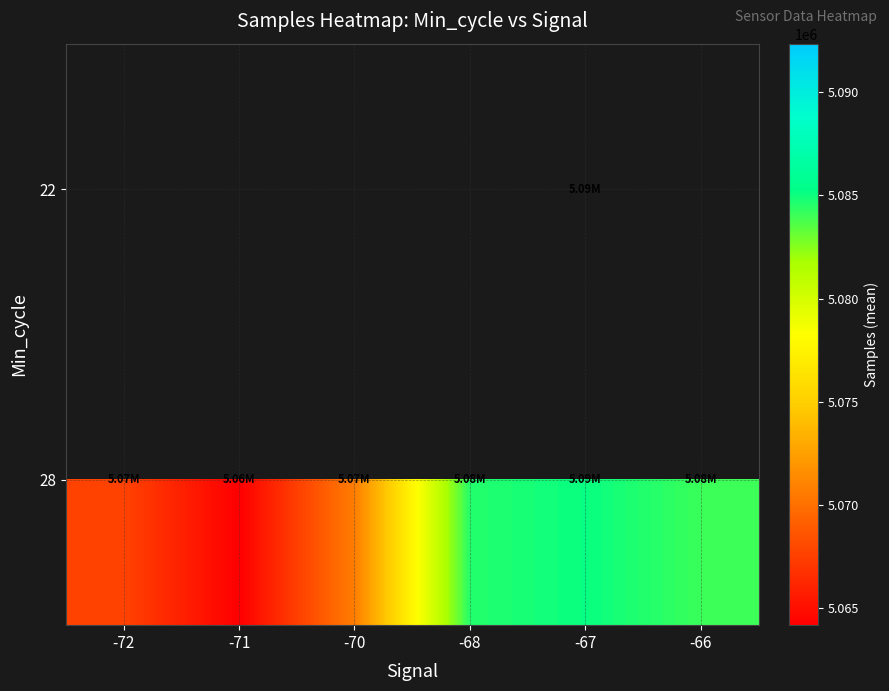

What is the smallest value displayed?

5064152.0